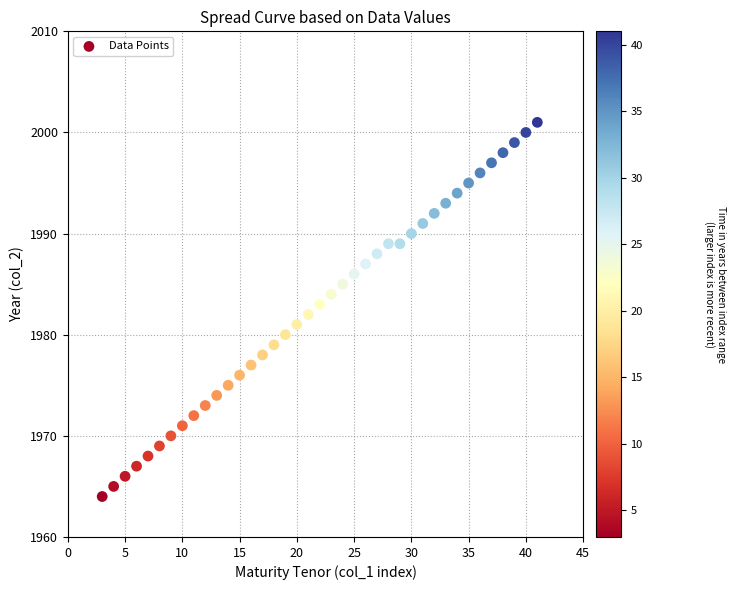

How many data points are displayed?

39